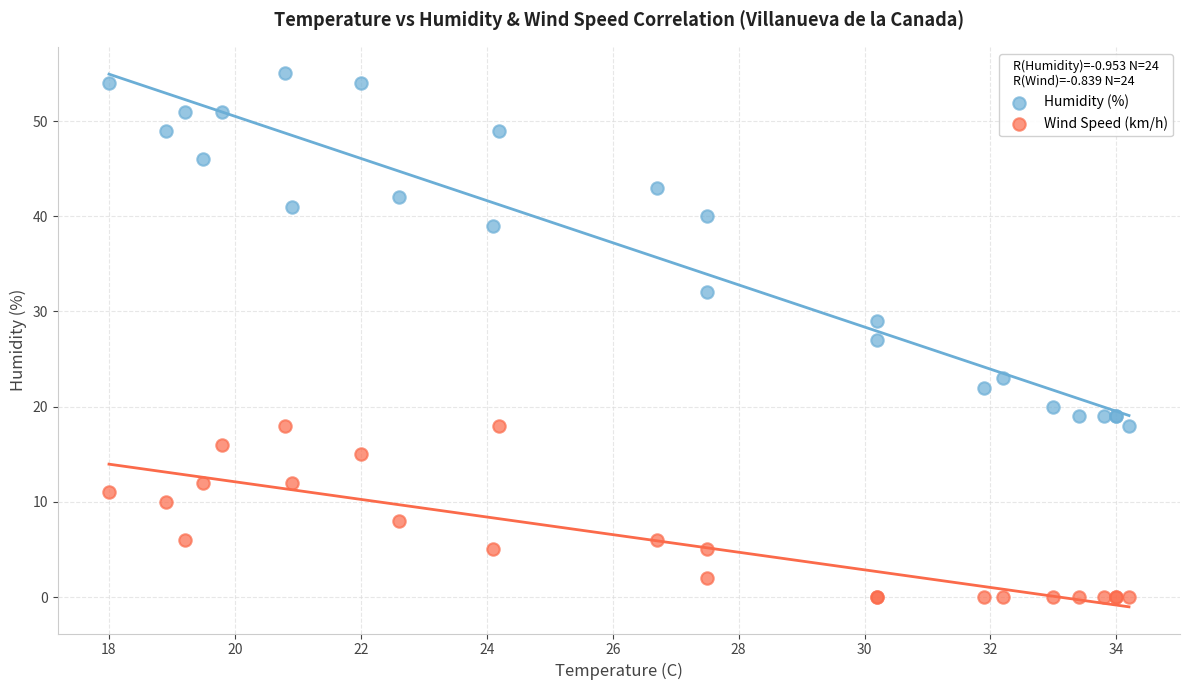

Which series reaches the minimum Y coordinate?

Wind Speed (km/h)